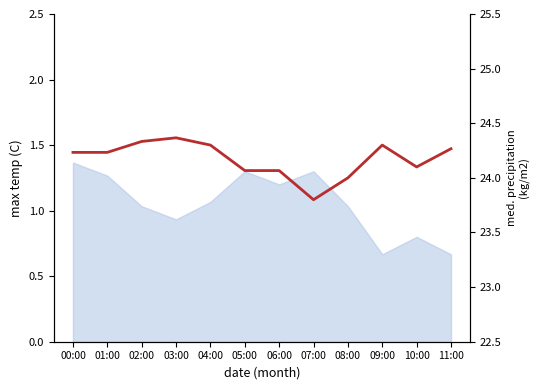

What is the minimum value shown in the chart?

23.8